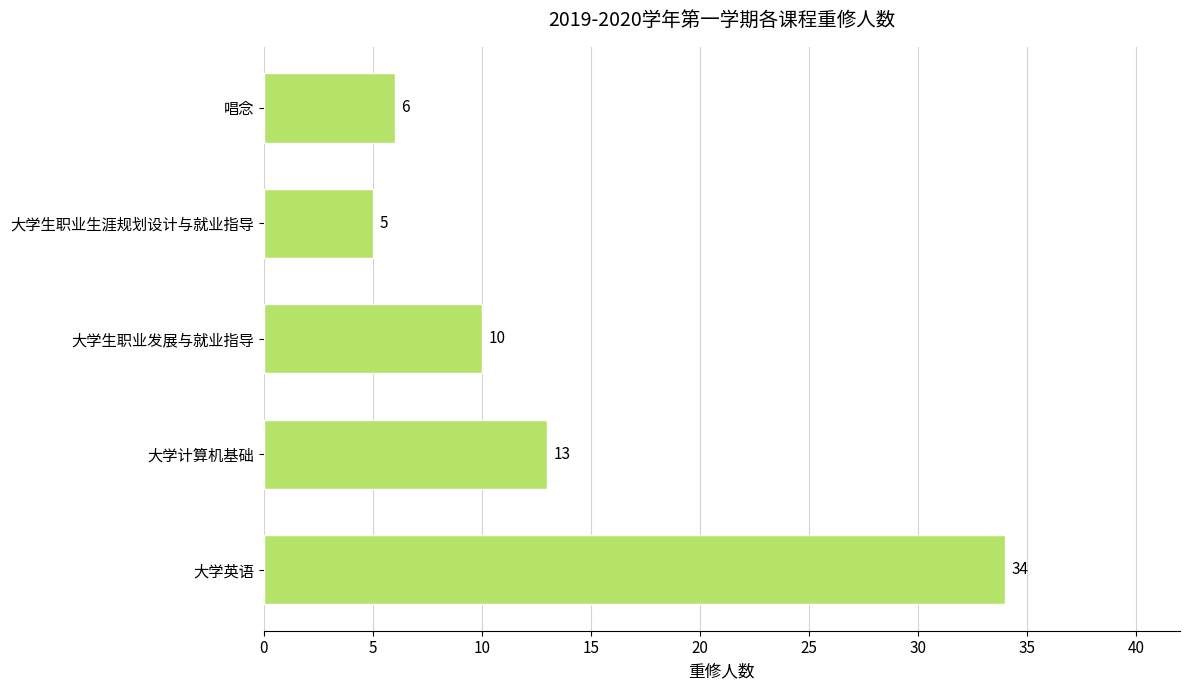

How many series are shown in this chart?

1